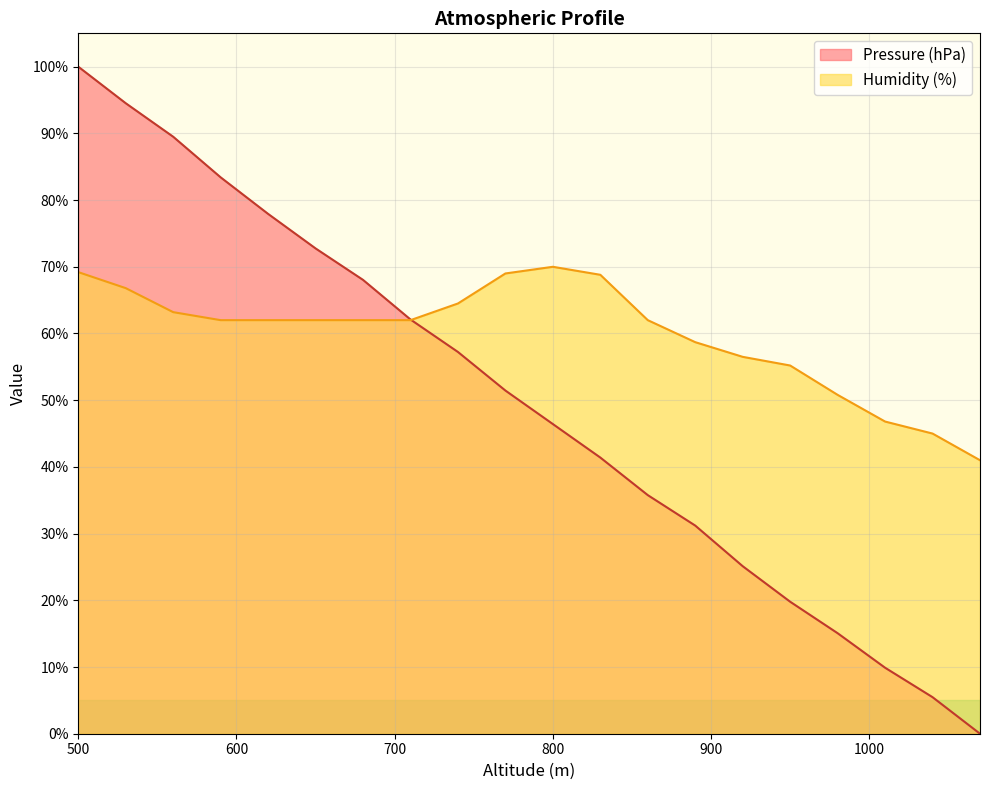

At which category does the chart reach its peak across all series?

500